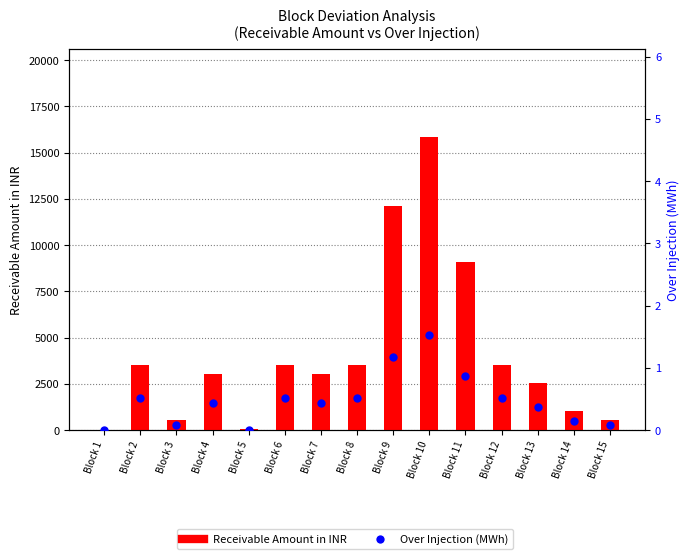

Is the value of Over Injection (MWh) at Block 12 greater than the value of Receivable Amount in INR at Block 9?

No